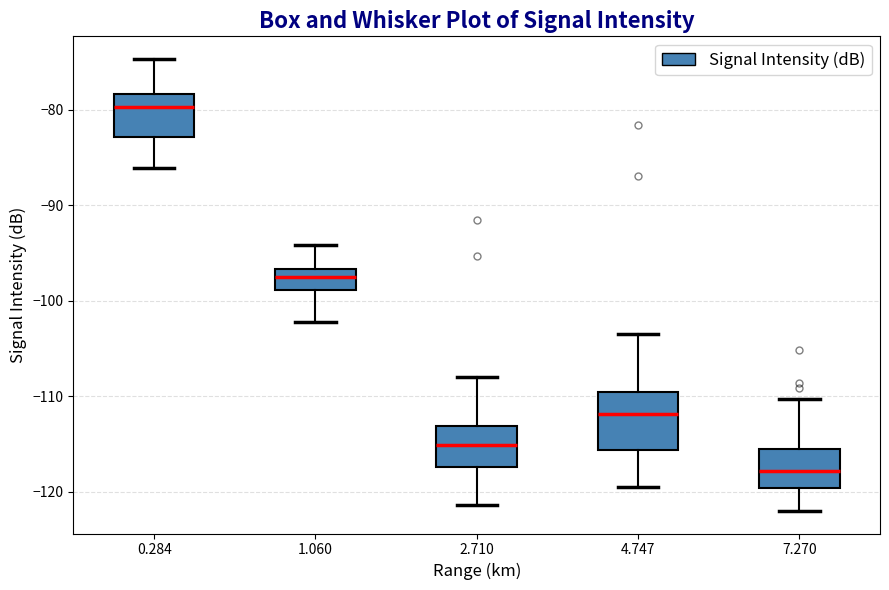

Reading left to right, read every box against the y-axis: the position of its median line, the range the box covers, and the ends of its whiskers. The values are not printed on the chart, so give them approximately, as read against the axis.

0.284: median -80, box -83 to -78, whiskers -86 to -75
1.060: median -97 (inside the box), box -99 to -97, whiskers -102 to -94
2.710: median -115, box -117 to -113, whiskers -121 to -108
4.747: median -112, box -116 to -110, whiskers -119 to -103
7.270: median -118, box -120 to -116, whiskers -122 to -110